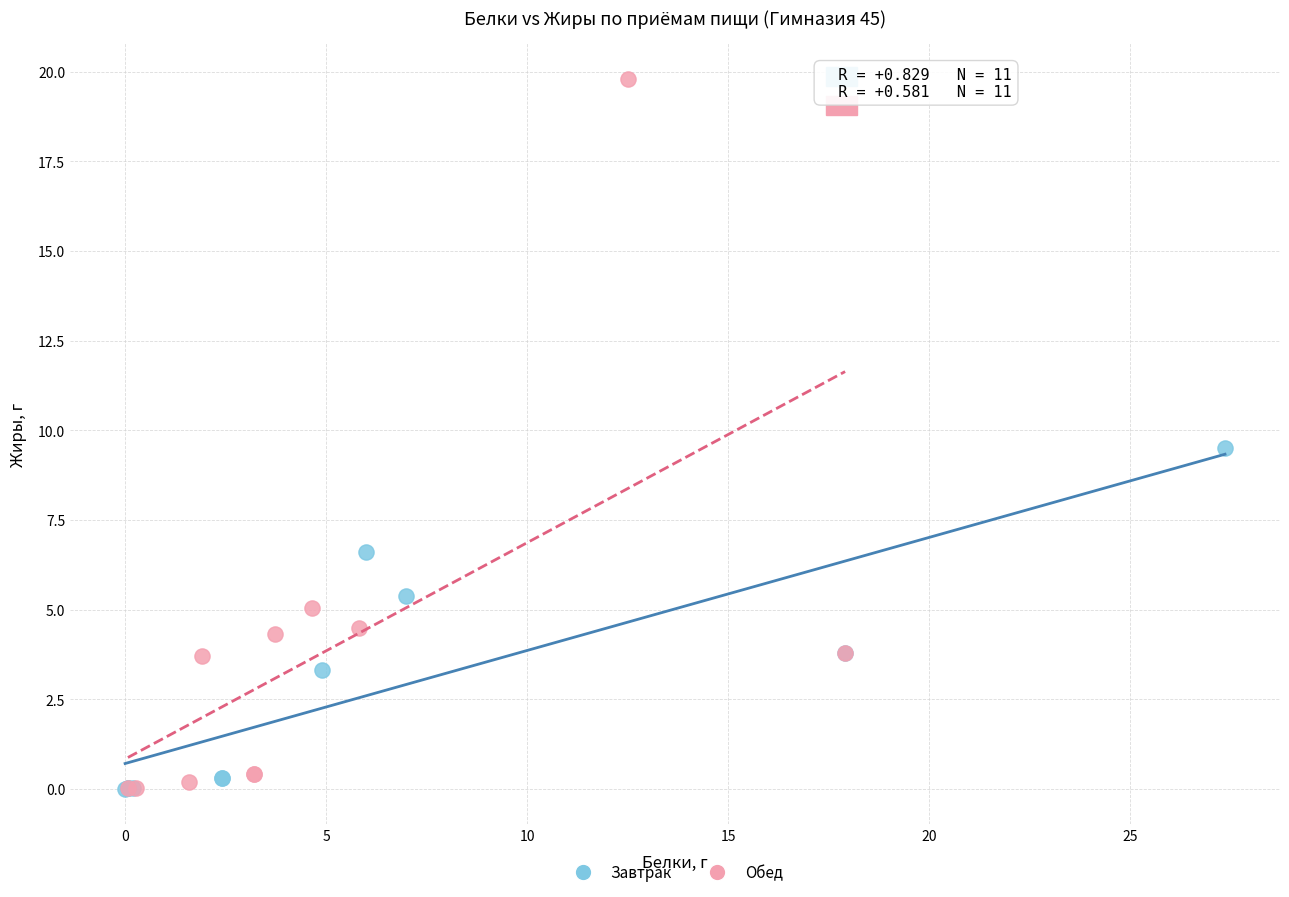

Which series has the widest spread of Y values?

Обед